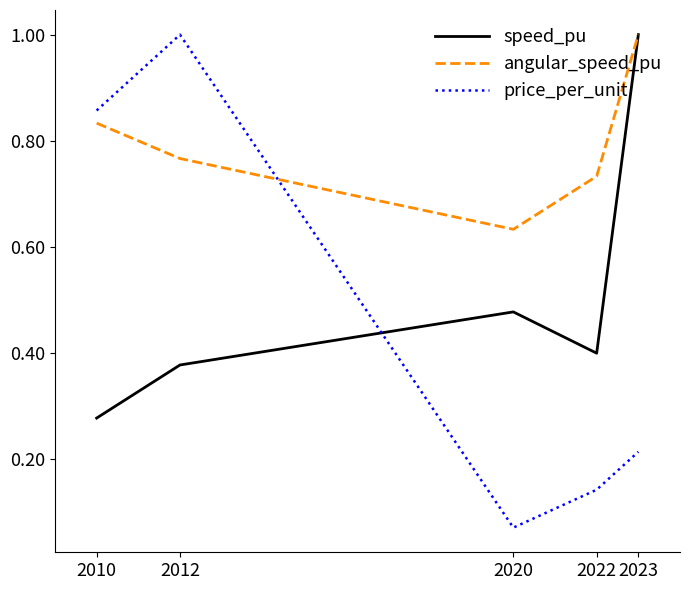

List the labels in order of speed_pu value, smallest first.

2010, 2012, 2022, 2020, 2023